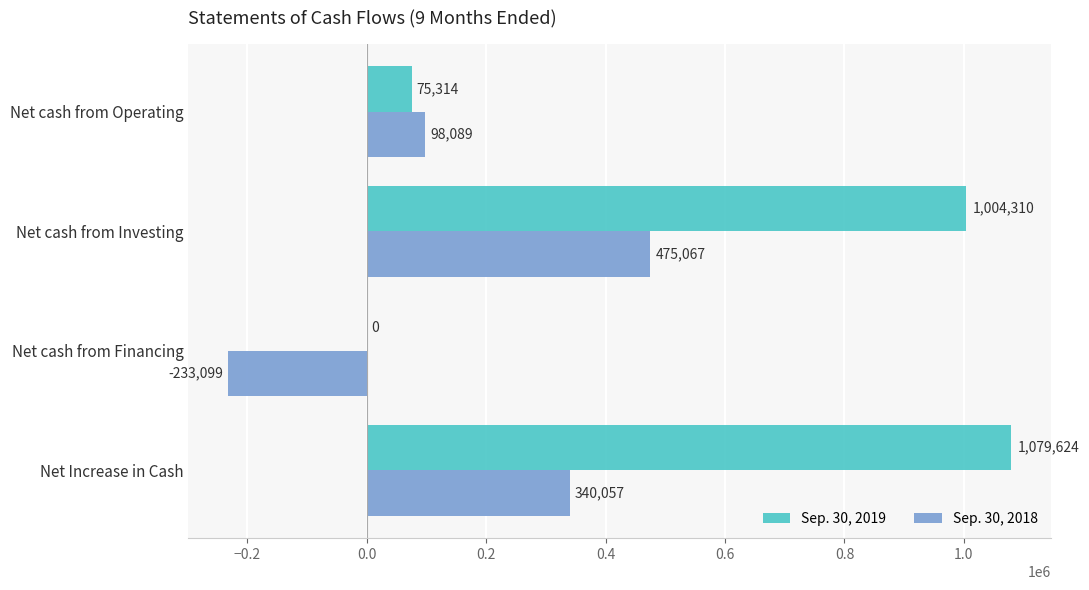

Which series has the largest total across all categories?

Sep. 30, 2019